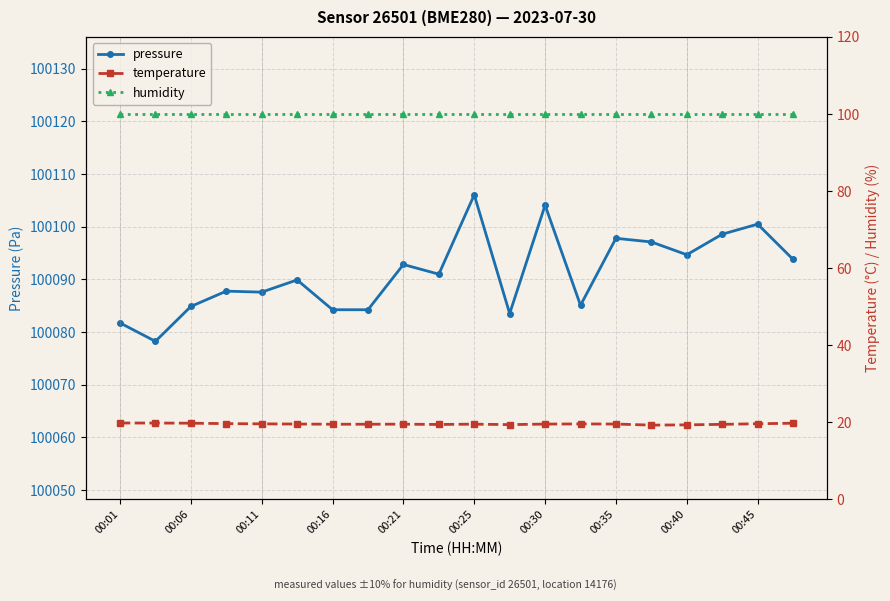

What is the highest value of the pressure series?

100106.0